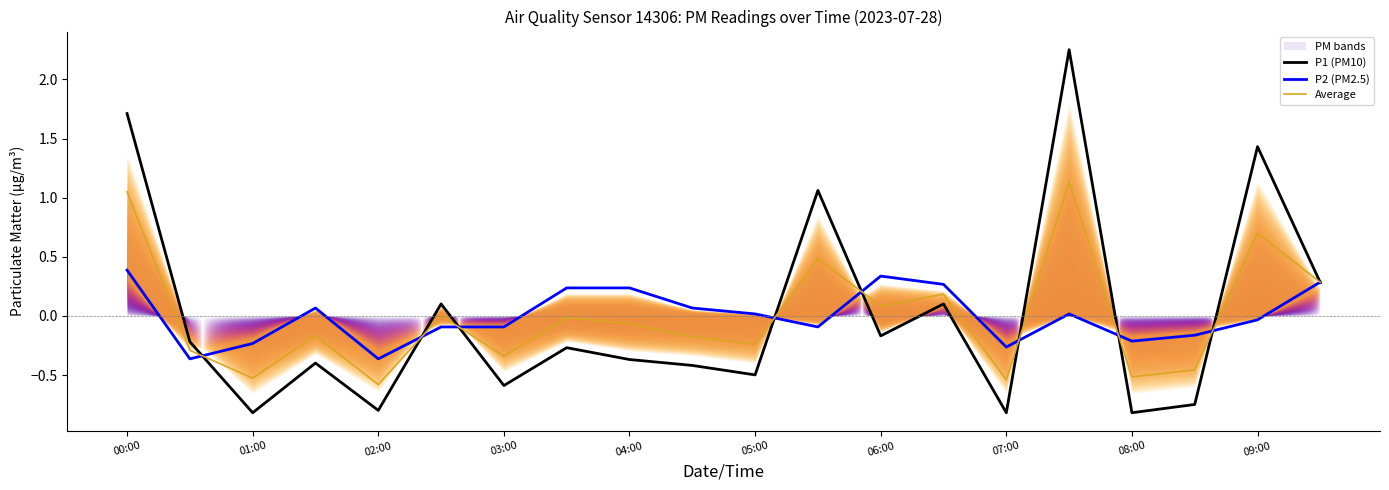

How many negative values does the Average series have?

12